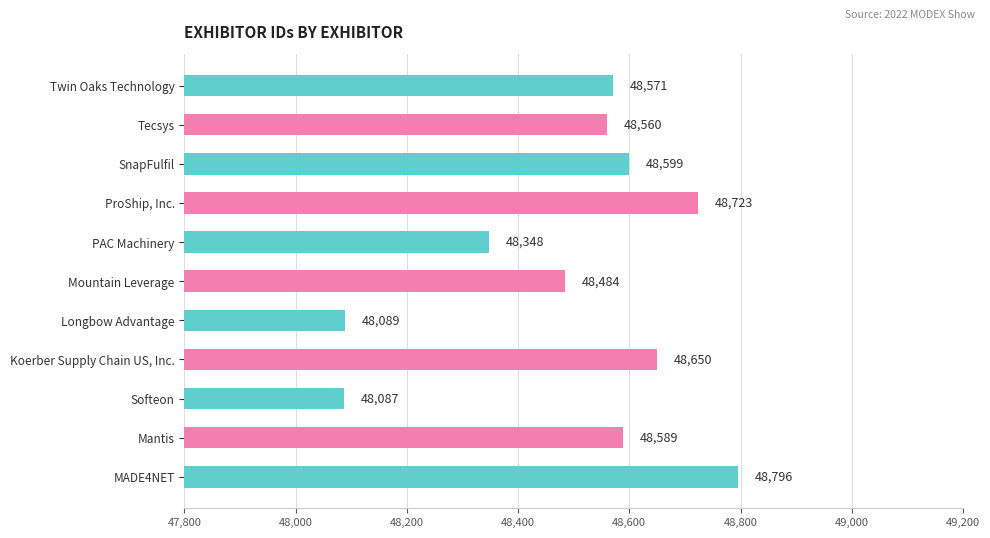

List the labels in order of value, smallest first.

Softeon, Longbow Advantage, PAC Machinery, Mountain Leverage, Tecsys, Twin Oaks Technology, Mantis, SnapFulfil, Koerber Supply Chain US, Inc., ProShip, Inc., MADE4NET